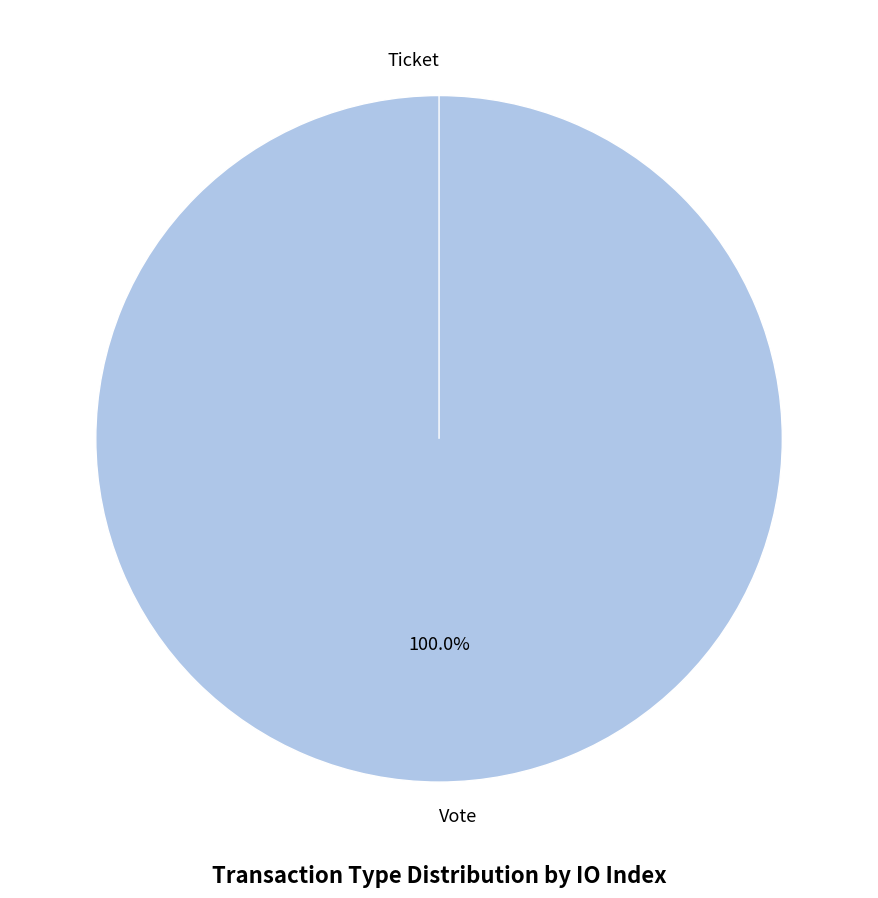

What is the largest slice in the pie chart?

Vote